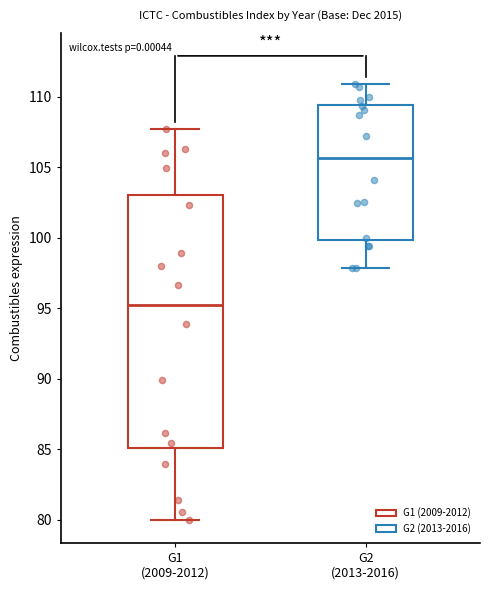

Reading left to right, transcribe this box plot: for each box, give where its median line is, the range the box spans, and where its two whiskers end, as read against the y-axis. The values are not printed on the chart, so give them approximately, as read against the axis.

G1 (2009-2012): median 95.0, box 85.0 to 103.0, whiskers 80.0 to 107.5
G2 (2013-2016): median 105.5, box 100.0 to 109.5, whiskers 98.0 to 111.0